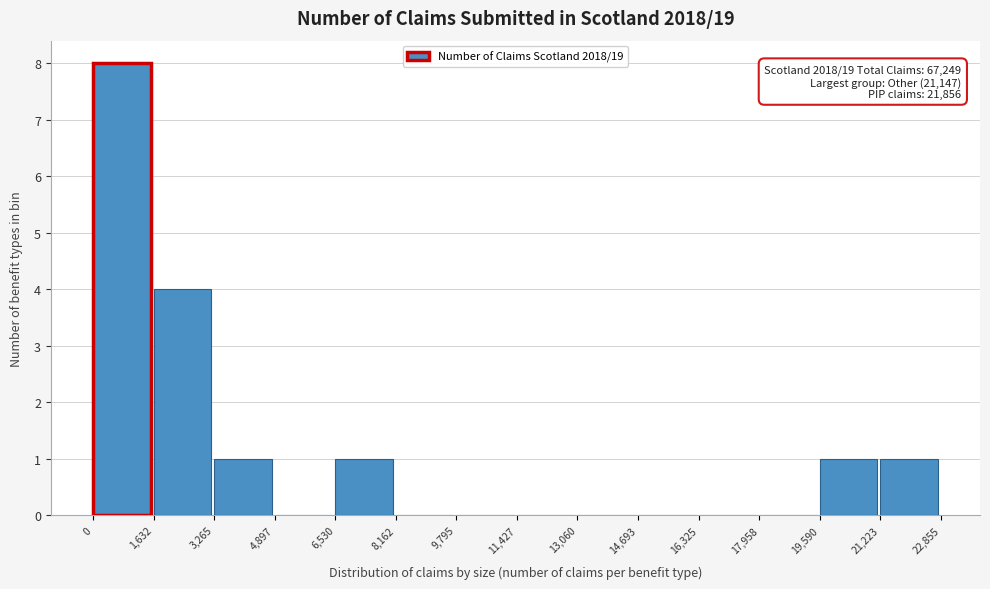

Which range on the x-axis has the tallest bar?

0 to 1,632